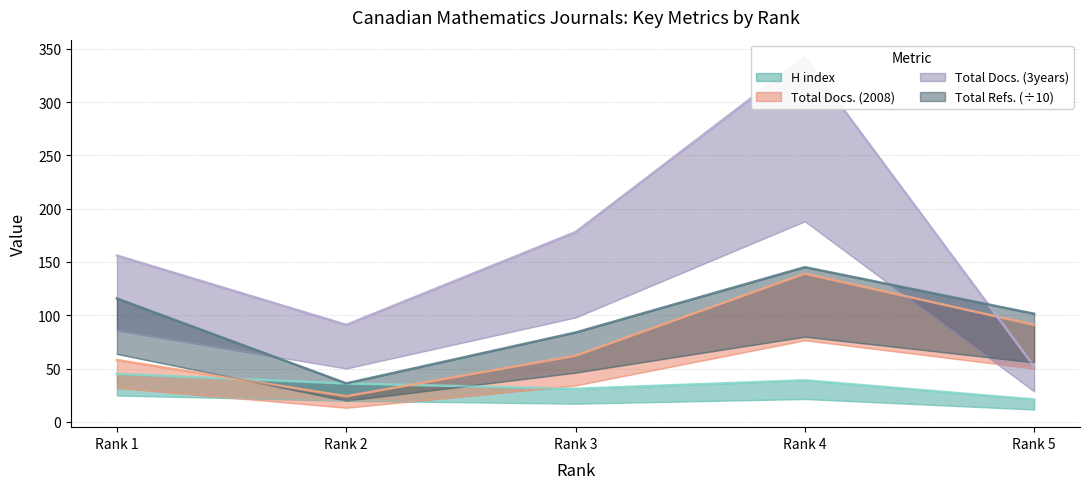

What is the minimum value for Total Docs. (2008)?

24.0